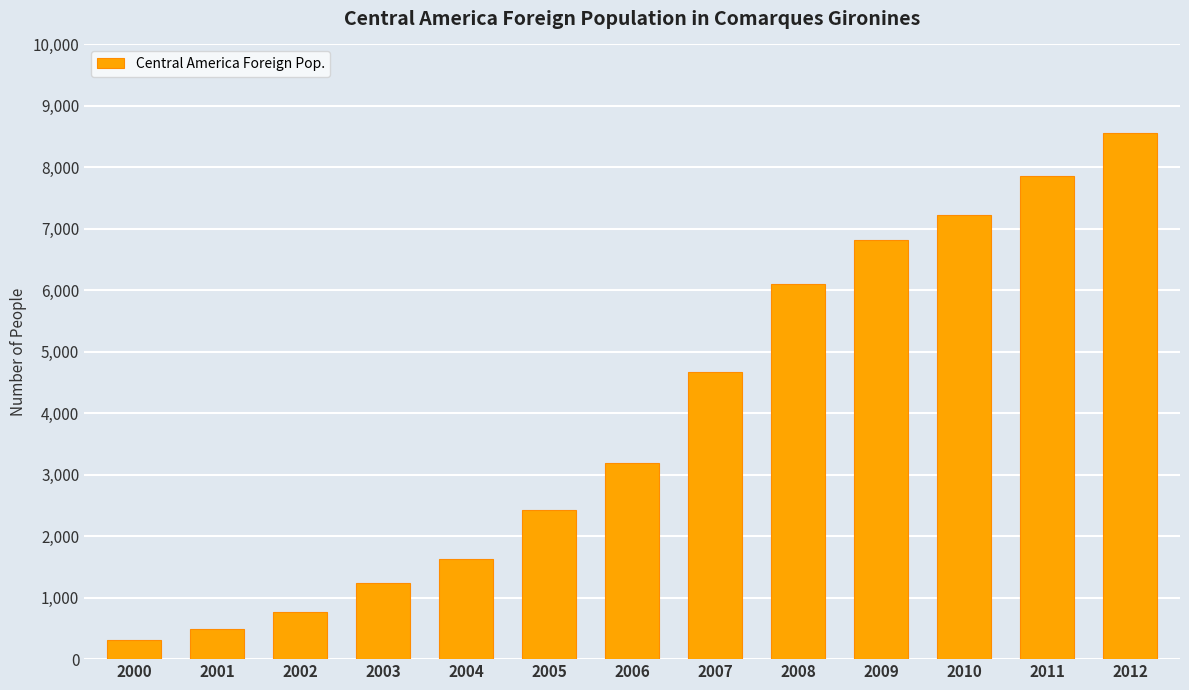

Reading left to right, what are all the values shown in this chart?

306	484	765	1240	1626	2433	3185	4665	6096	6812	7229	7861	8557